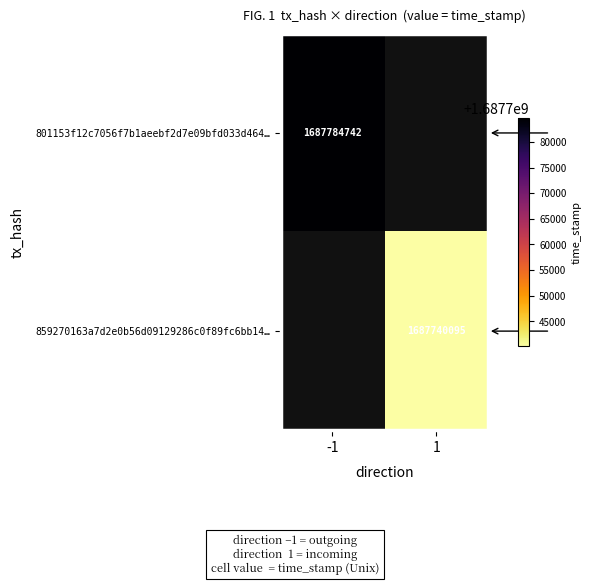

Is it true that 801153f12c7056f7b1aeebf2d7e09bfd033d464… equals 1687784742 at -1?

True